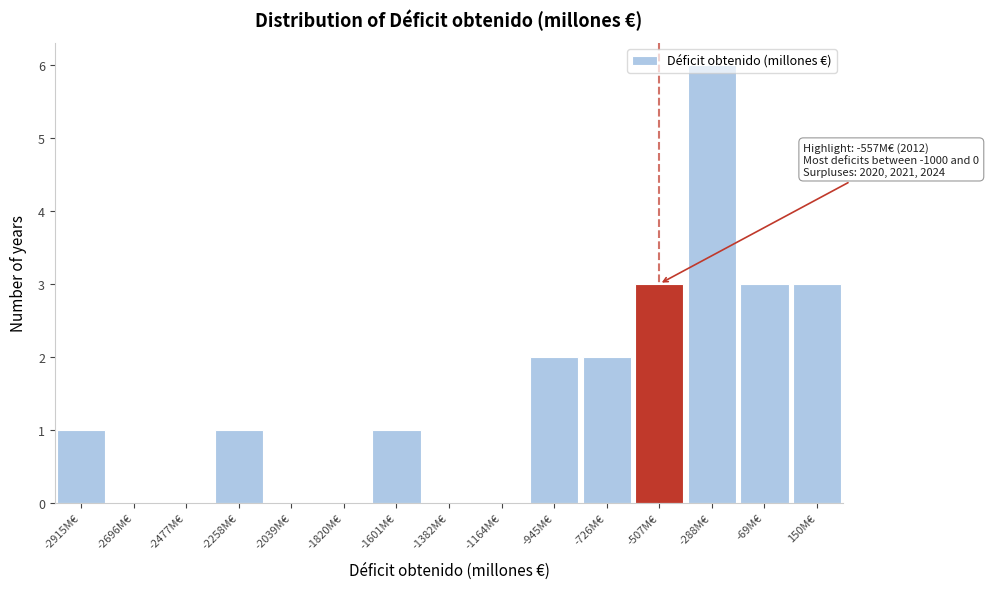

Which range on the x-axis has the tallest bar?

-400 to -200